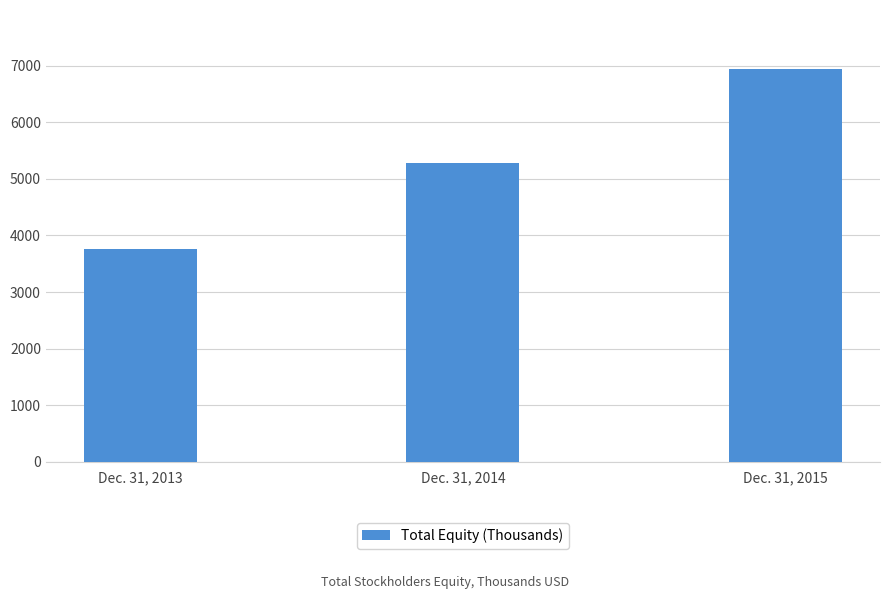

Which label corresponds to the smallest value in the chart?

Dec. 31, 2013